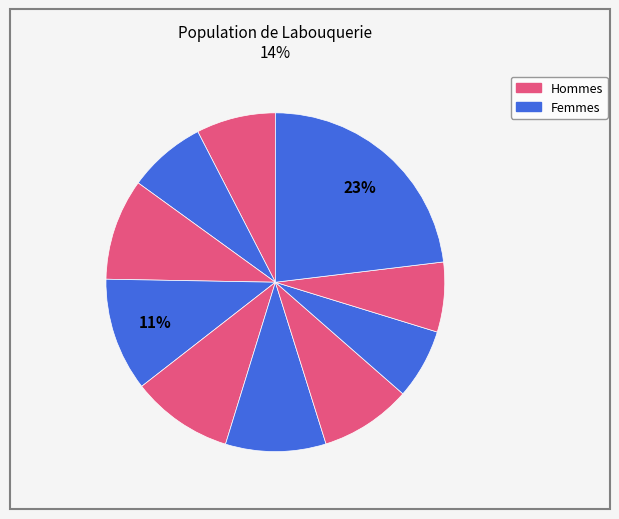

How many slices are in this pie chart?

10